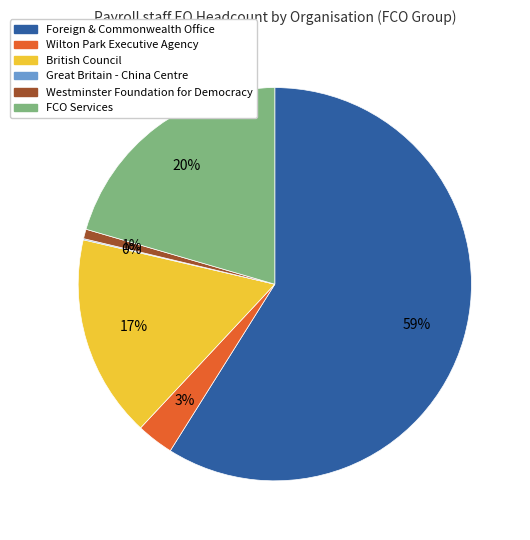

To the nearest percent, what is the average slice percentage?

17%